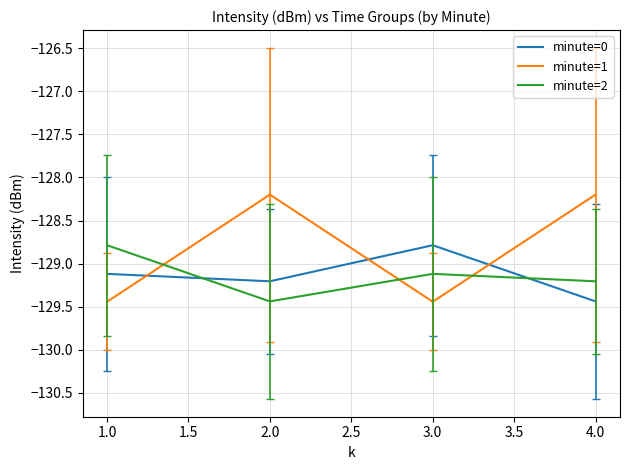

At 4.0, list the series in order from smallest to largest.

minute=0, minute=2, minute=1